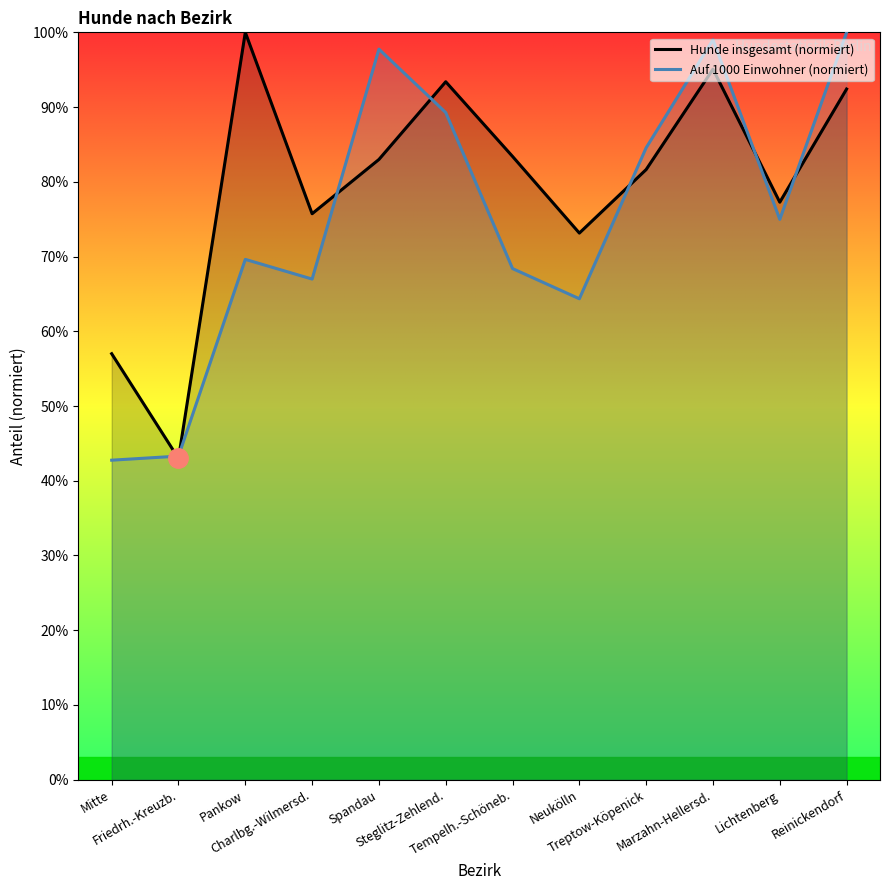

Reading left to right, what are all the values shown in this chart?

Hunde insgesamt (normiert): Mitte=57.0	Friedrh.-Kreuzb.=43.0	Pankow=100.0	Charlbg.-Wilmersd.=75.7	Spandau=83.0	Steglitz-Zehlend.=93.4	Tempelh.-Schöneb.=83.4	Neukölln=73.1	Treptow-Köpenick=81.6	Marzahn-Hellersd.=95.1	Lichtenberg=77.3	Reinickendorf=92.4
Auf 1000 Einwohner (normiert): Mitte=42.8	Friedrh.-Kreuzb.=43.3	Pankow=69.6	Charlbg.-Wilmersd.=67.0	Spandau=97.8	Steglitz-Zehlend.=89.3	Tempelh.-Schöneb.=68.4	Neukölln=64.4	Treptow-Köpenick=84.6	Marzahn-Hellersd.=99.0	Lichtenberg=75.0	Reinickendorf=100.0